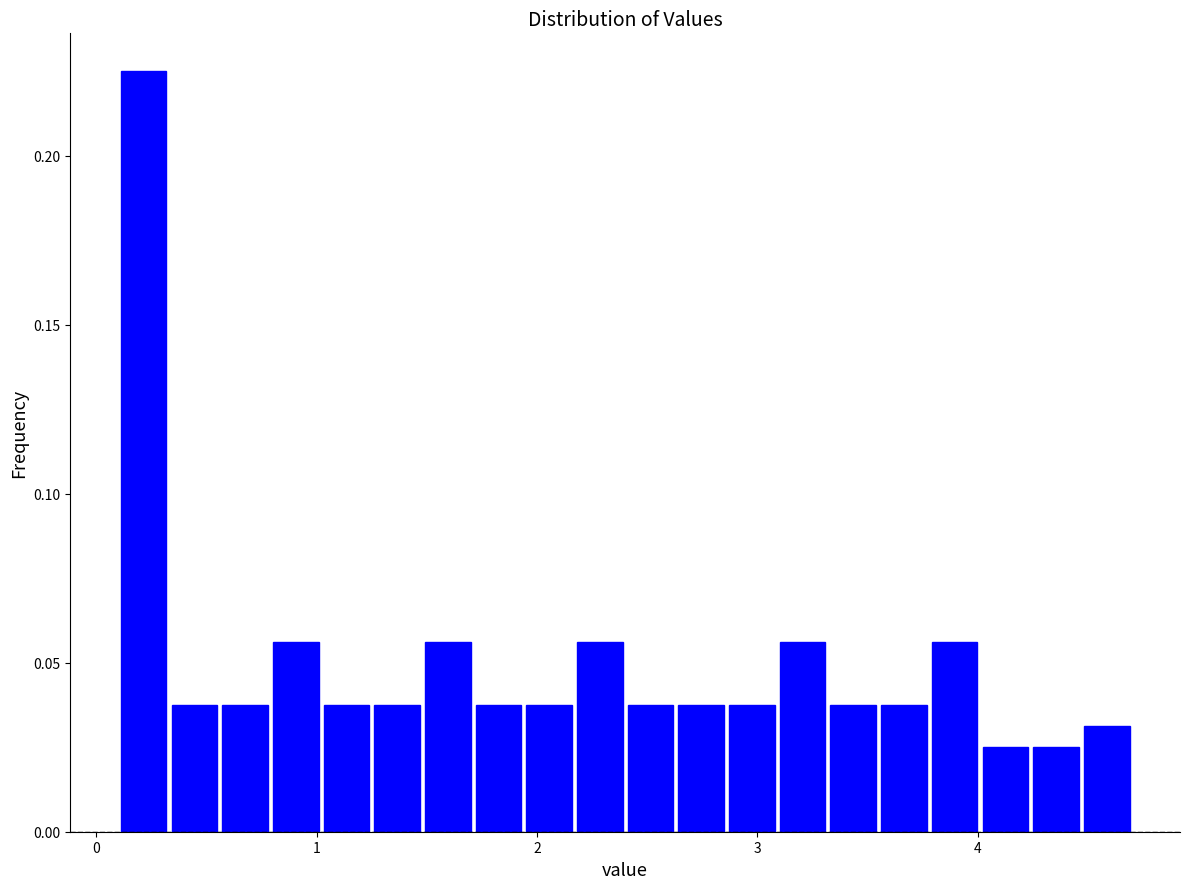

Read against the x-axis, roughly where is the centre of the tallest bar?

0.2